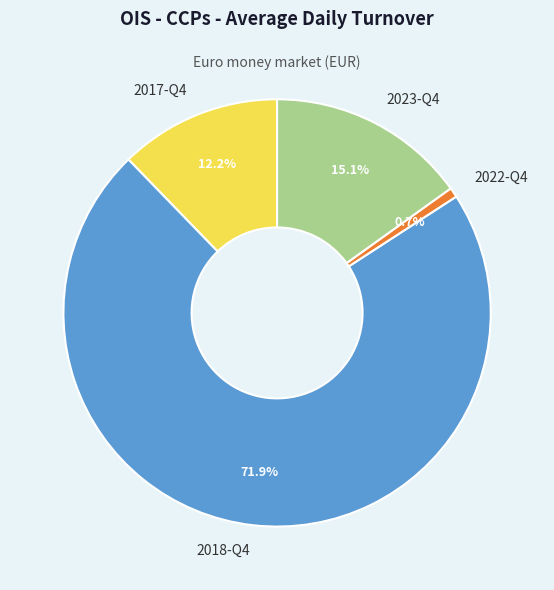

Is it true that 2018-Q4 is 59% of the pie?

False